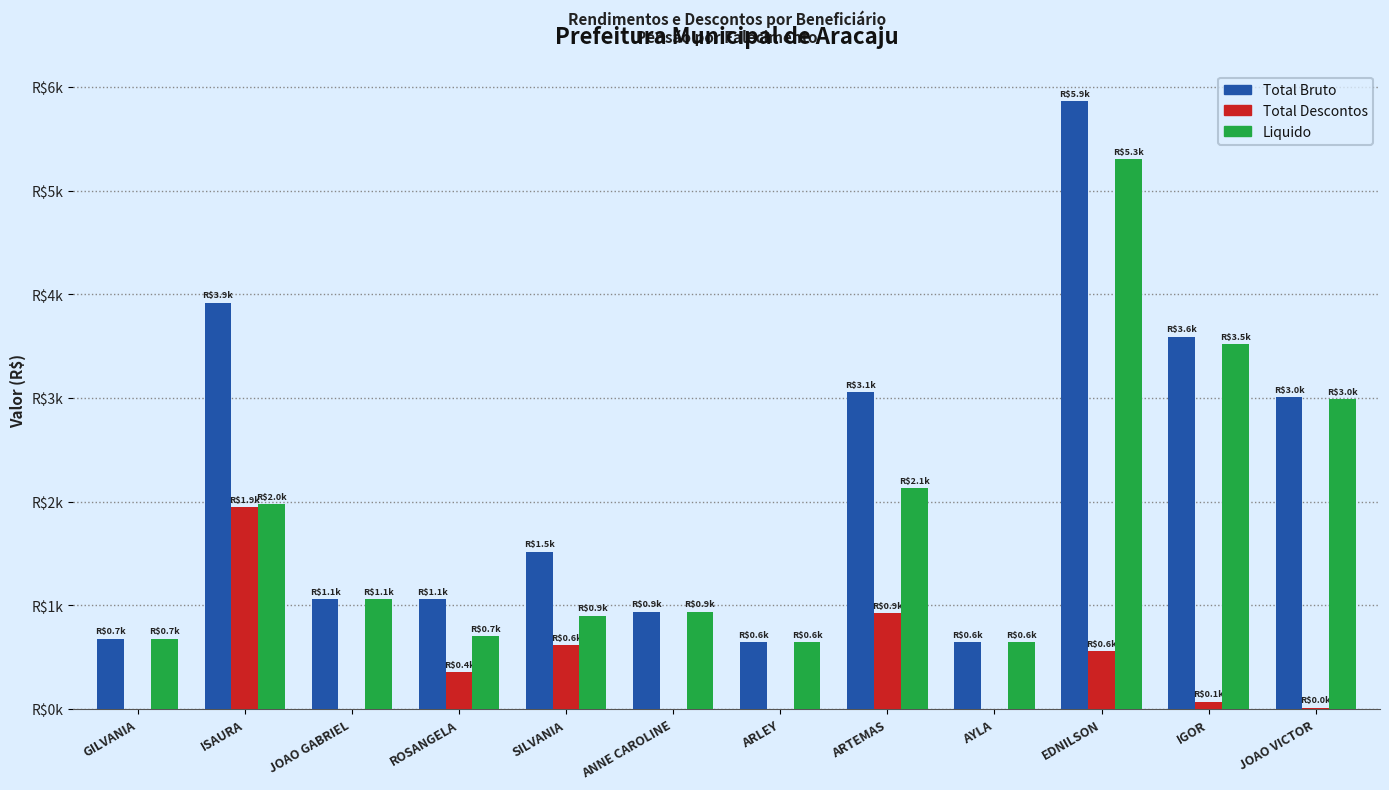

Are the bars grouped side by side (vs. stacked)?

Yes